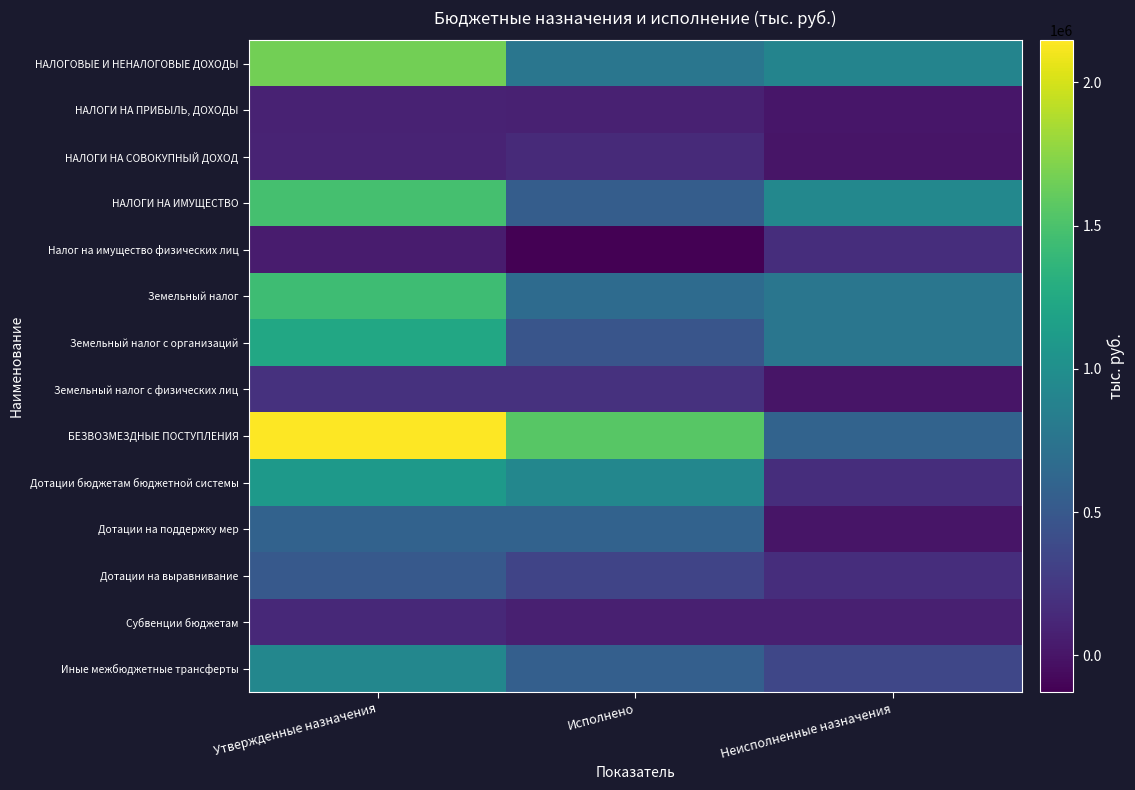

How many series are shown in this chart?

14